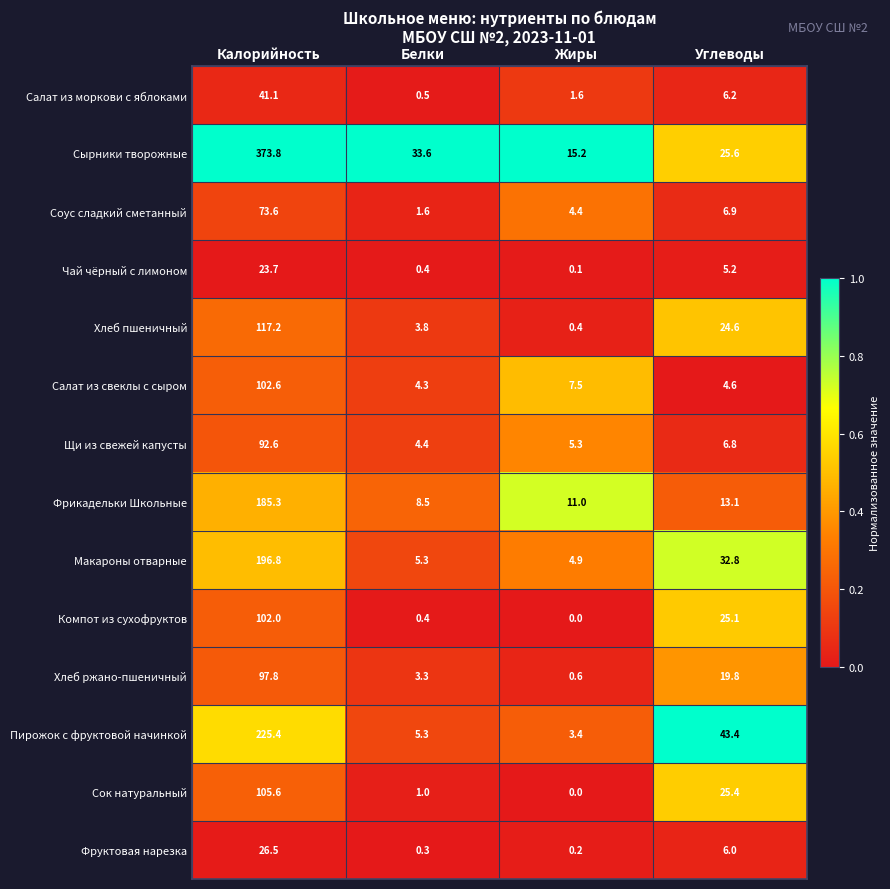

Where is Пирожок с фруктовой начинкой nearest to the value 114?

Углеводы